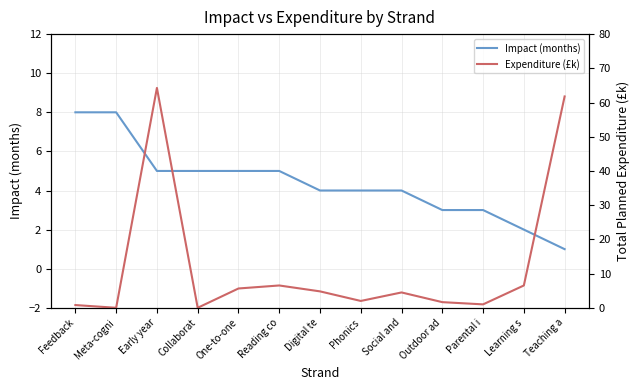

What is the total value across all series at One-to-one?

10.6